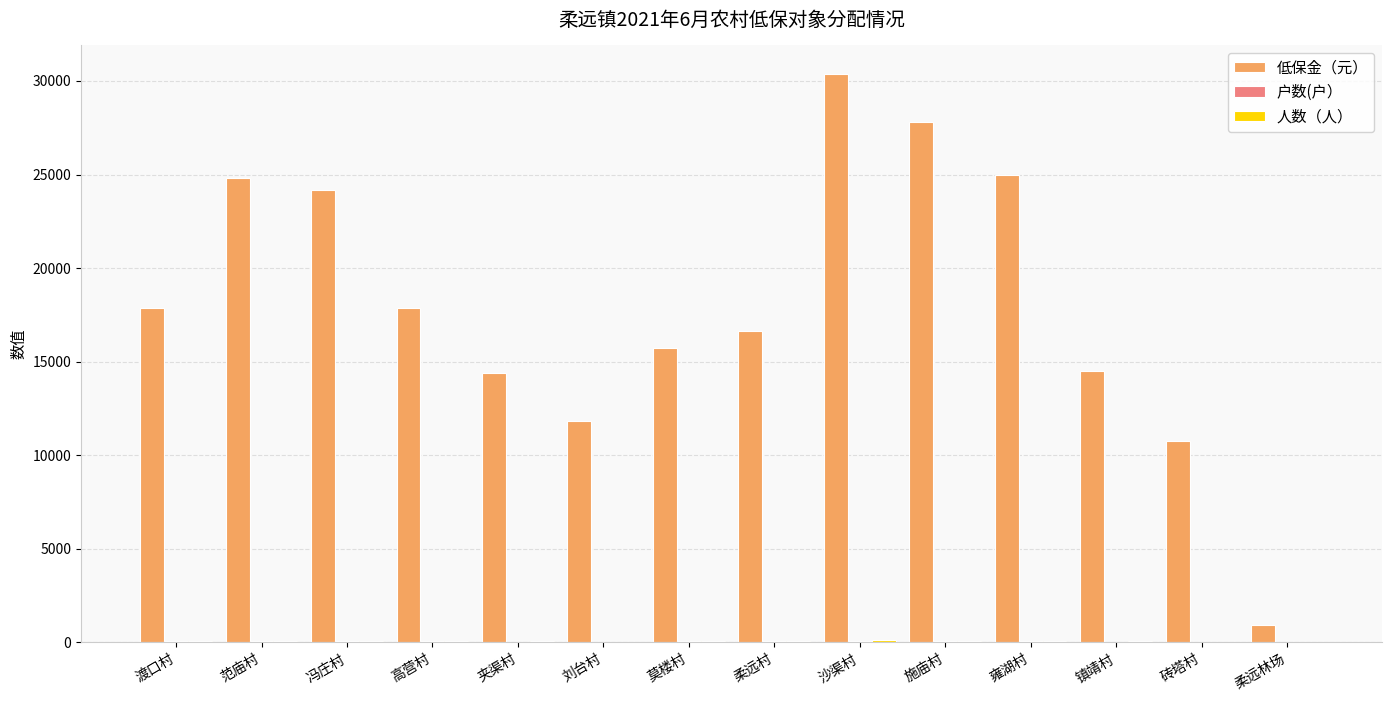

What is the greatest value displayed?

30378